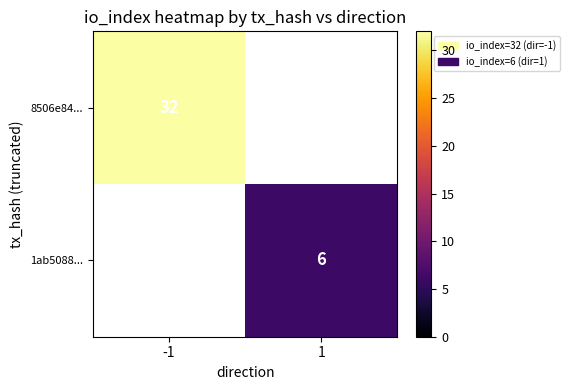

Is the value of 8506e84... at -1 greater than the value of 1ab5088... at 1?

Yes